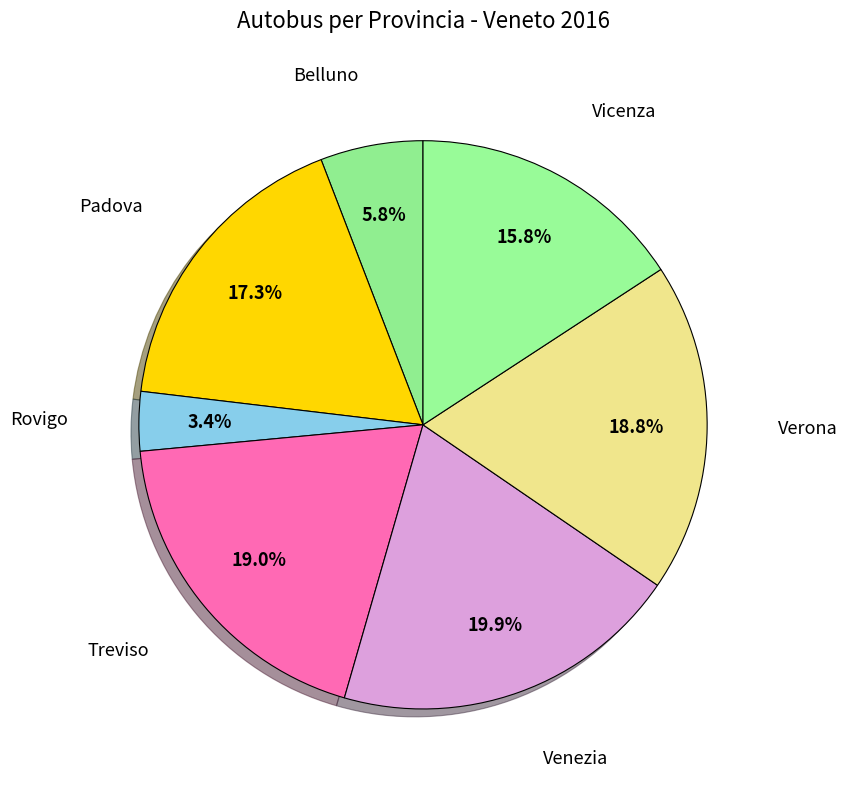

Which category has the biggest portion of the pie?

Venezia